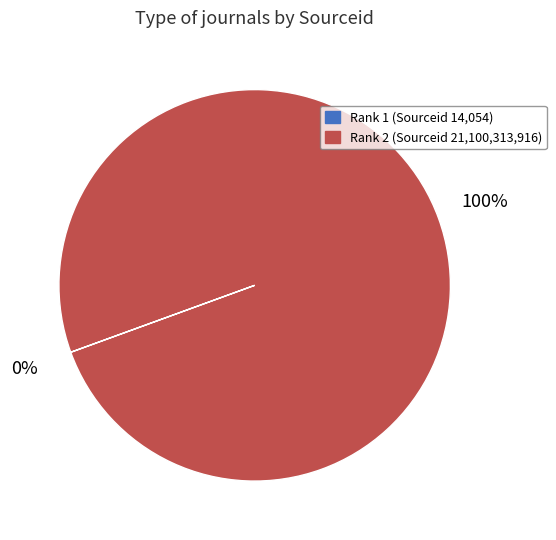

To the nearest percent, what is the difference between the largest and smallest slice percentages?

100%